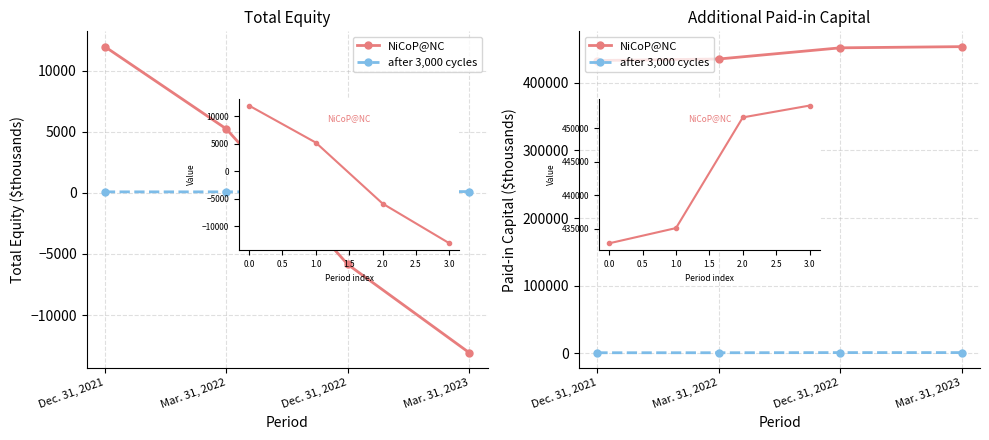

True or false: after 3,000 cycles has more than 2 points higher than both neighbors.

False